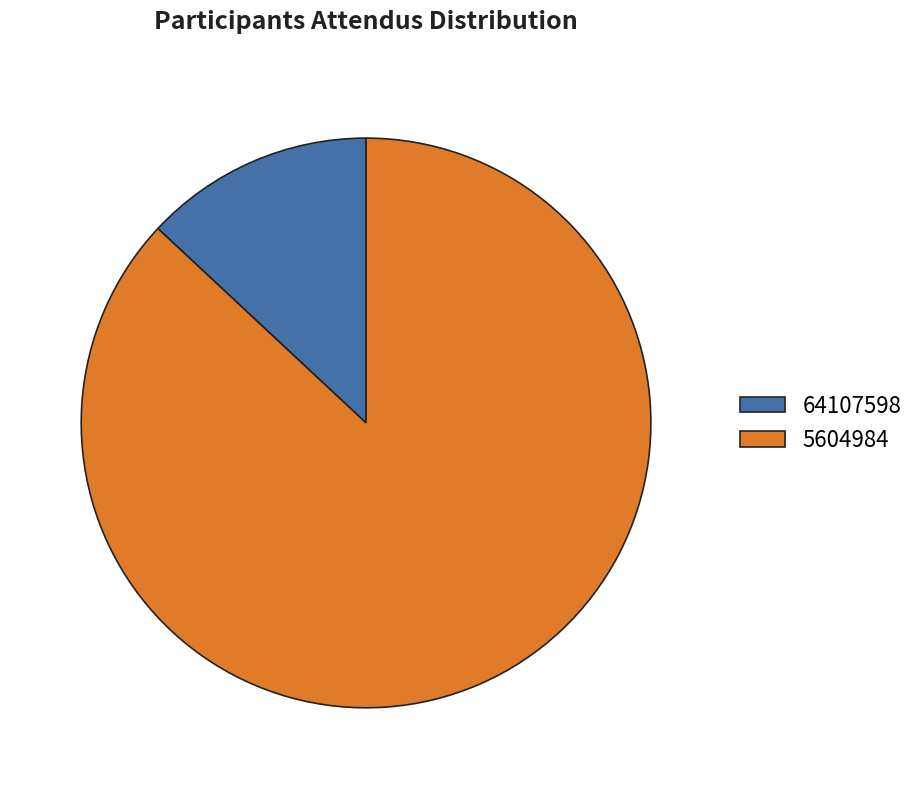

Between 5604984 and 64107598, which is larger?

5604984